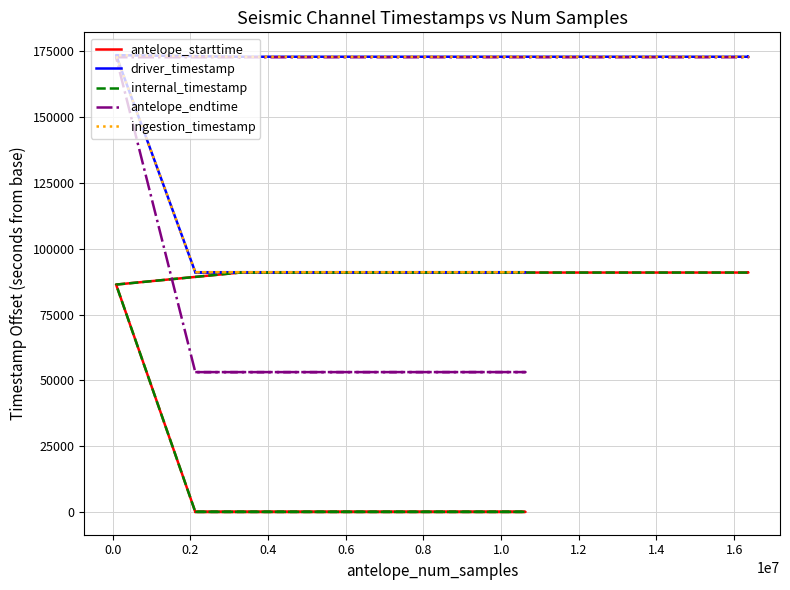

What is the difference between the second highest and minimum values in the antelope_endtime series?

119677.0